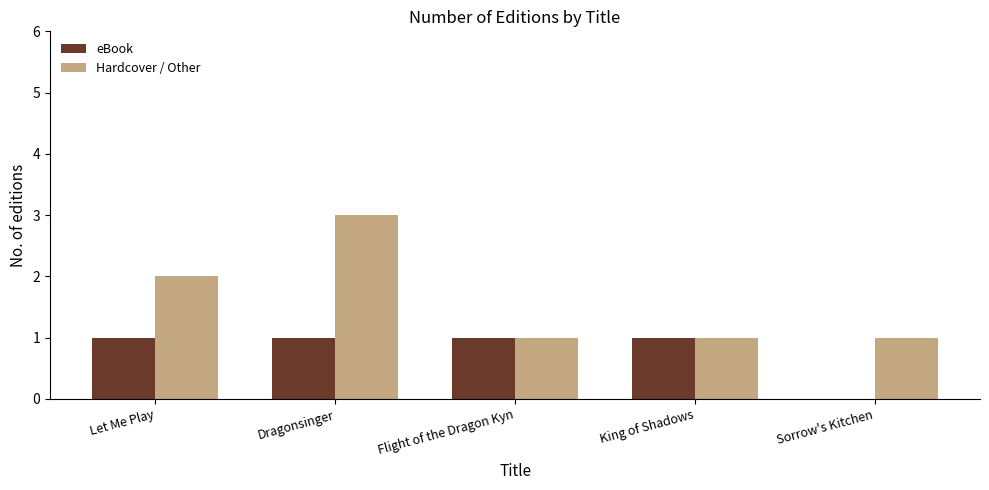

Which series has the largest total across all categories?

Hardcover / Other